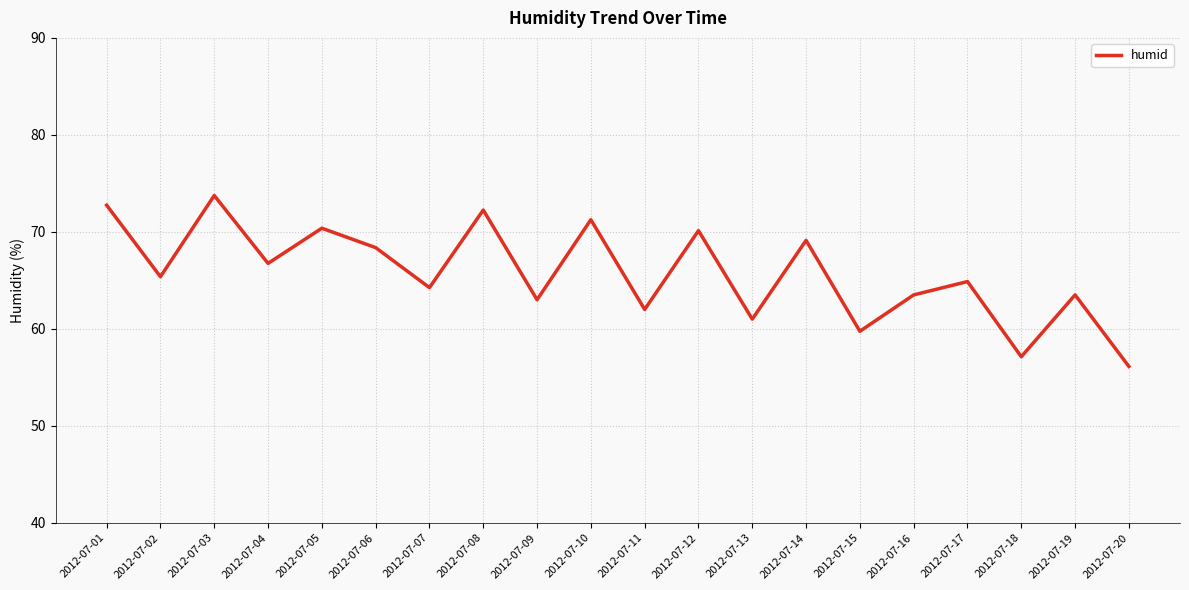

At which category does the data reach its first local peak?

2012-07-03